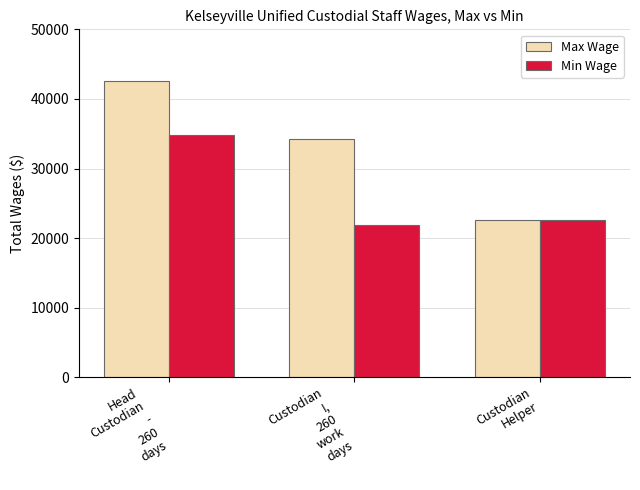

Reading left to right, extract all data points from this chart.

Max Wage: Head
Custodian
-
260
days=42517	Custodian
I,
260
work
days=34266	Custodian
Helper=22534
Min Wage: Head
Custodian
-
260
days=34839	Custodian
I,
260
work
days=21834	Custodian
Helper=22534